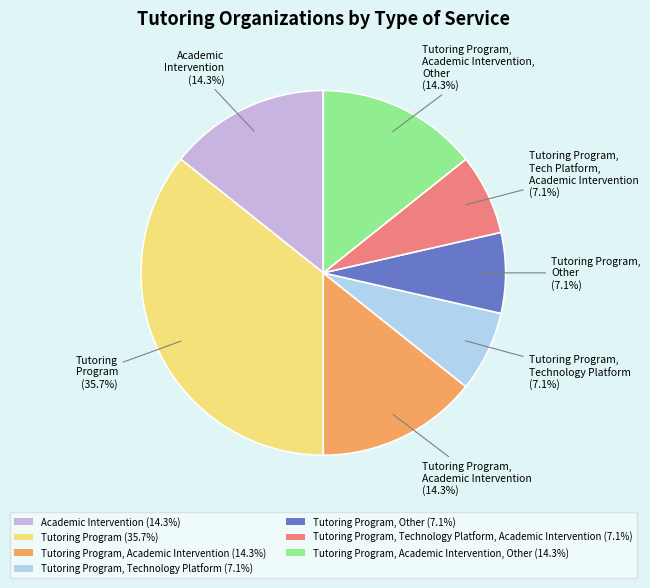

How many segments does this pie chart have?

7